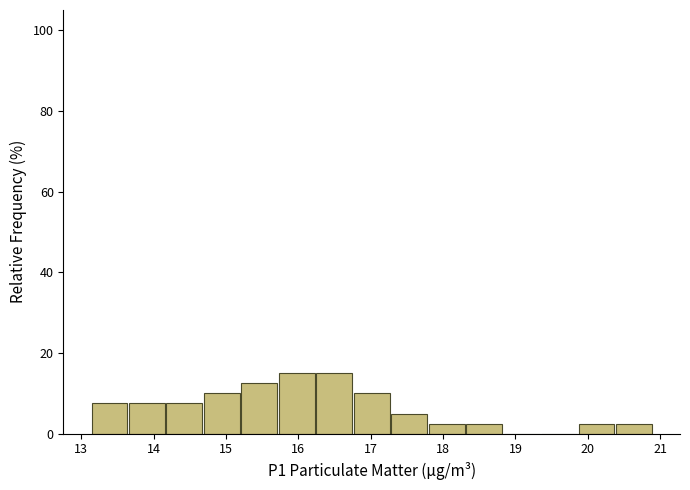

Reading left to right, transcribe this chart: for each bar, give the range it covers on the x-axis and its height. Neither the bar edges nor the heights are printed on the chart, so give them approximately, as read against the axes.

13.1 to 13.6: 8
13.6 to 14.2: 8
14.2 to 14.7: 8
14.7 to 15.2: 10
15.2 to 15.7: 12
15.7 to 16.2: 16
16.2 to 16.8: 16
16.8 to 17.3: 10
17.3 to 17.8: 6
17.8 to 18.3: 2
18.3 to 18.8: 2
18.8 to 19.3: 0
19.3 to 19.9: 0
19.9 to 20.4: 2
20.4 to 20.9: 2